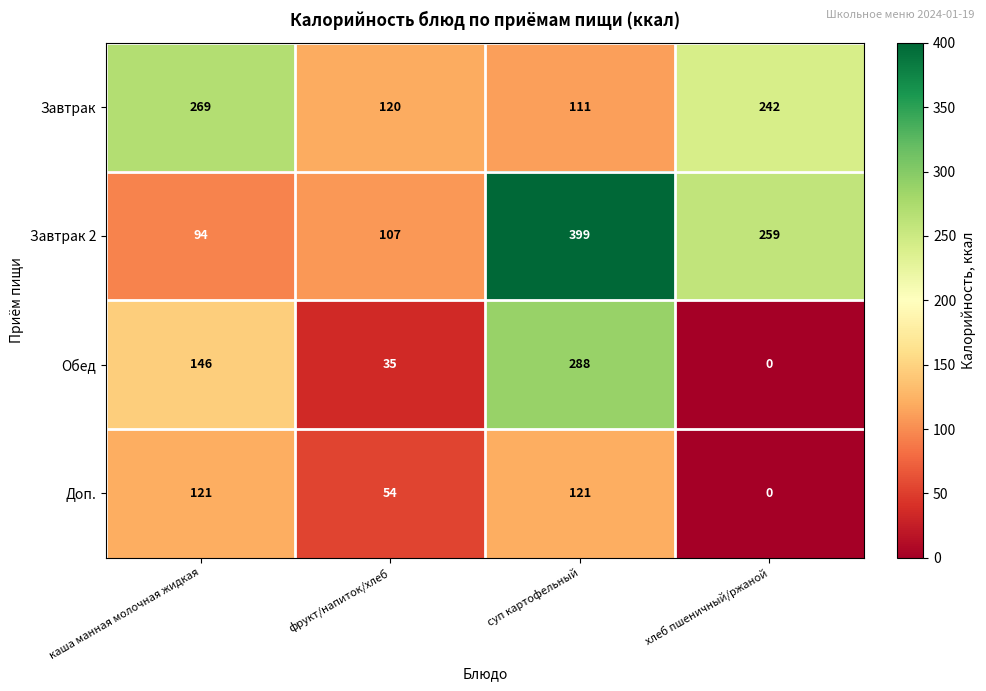

Rank the series at суп картофельный from highest to lowest value.

Завтрак 2, Обед, Доп., Завтрак